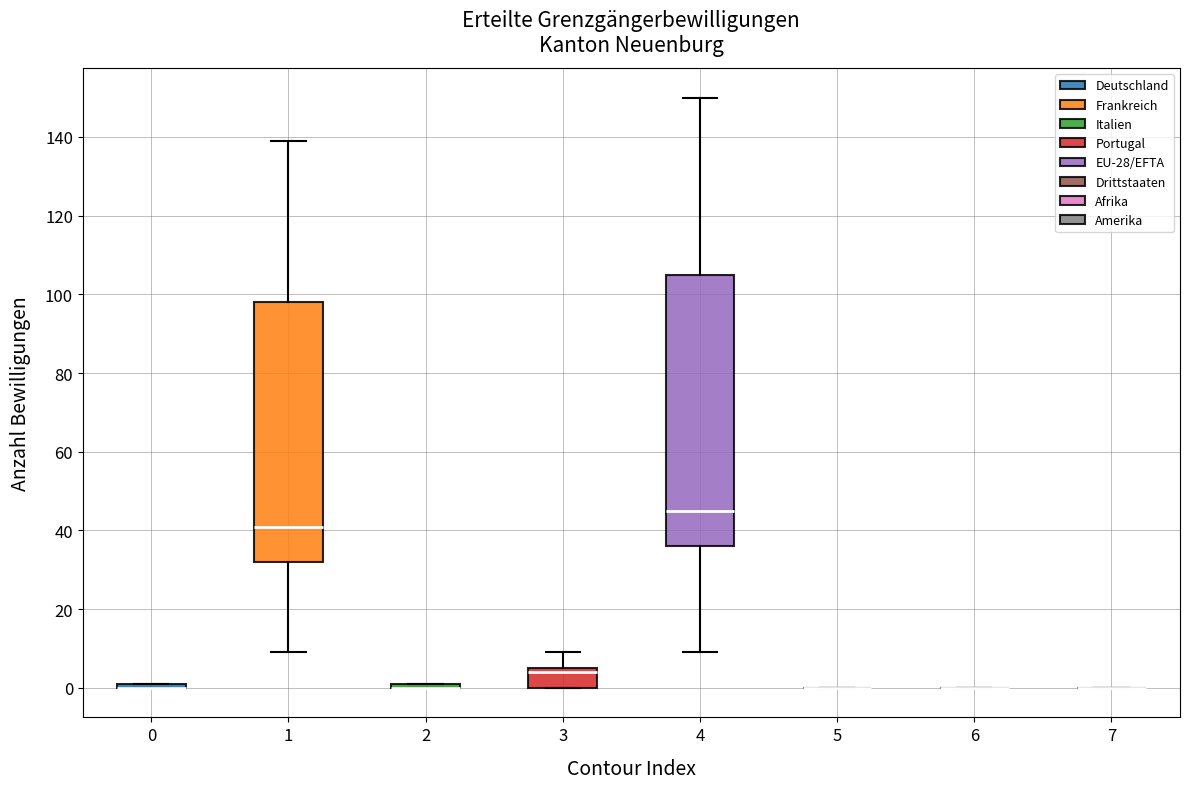

Which box is the tallest, from its lower edge to its upper edge?

4